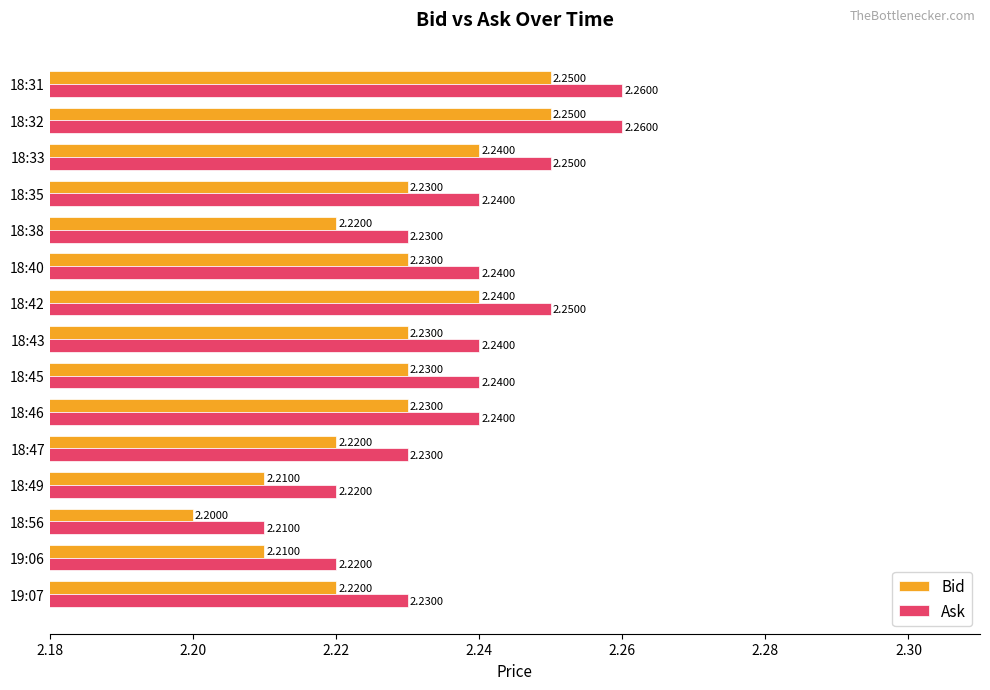

What is the total value across all series at 18:49?

4.4